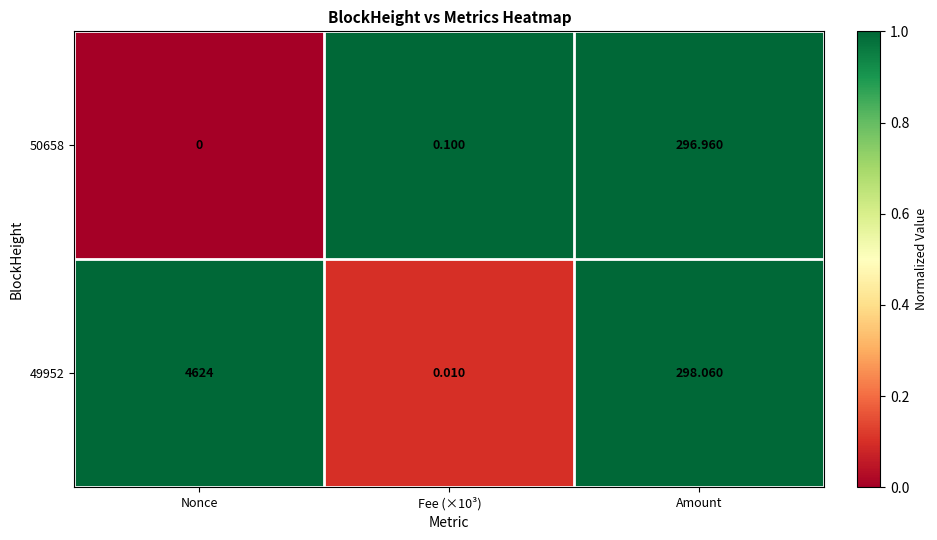

Which series has the largest total across all categories?

49952